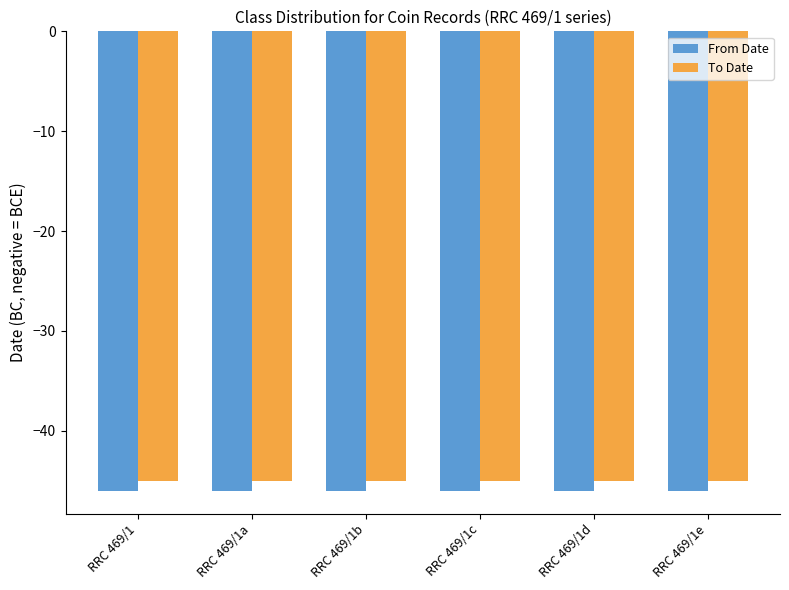

What is the smallest value displayed?

-46